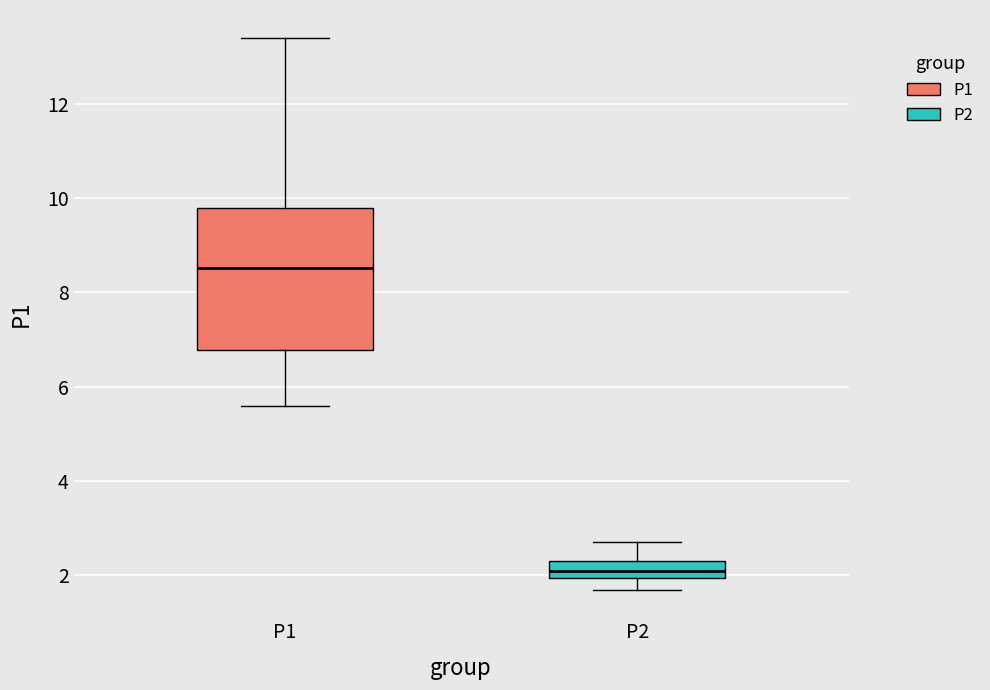

Reading left to right, read every box against the y-axis: the position of its median line, the range the box covers, and the ends of its whiskers. The values are not printed on the chart, so give them approximately, as read against the axis.

P1: median 8.6, box 6.8 to 9.8, whiskers 5.6 to 13.4
P2: median 2.2 (inside the box), box 2.0 to 2.2, whiskers 1.8 to 2.8